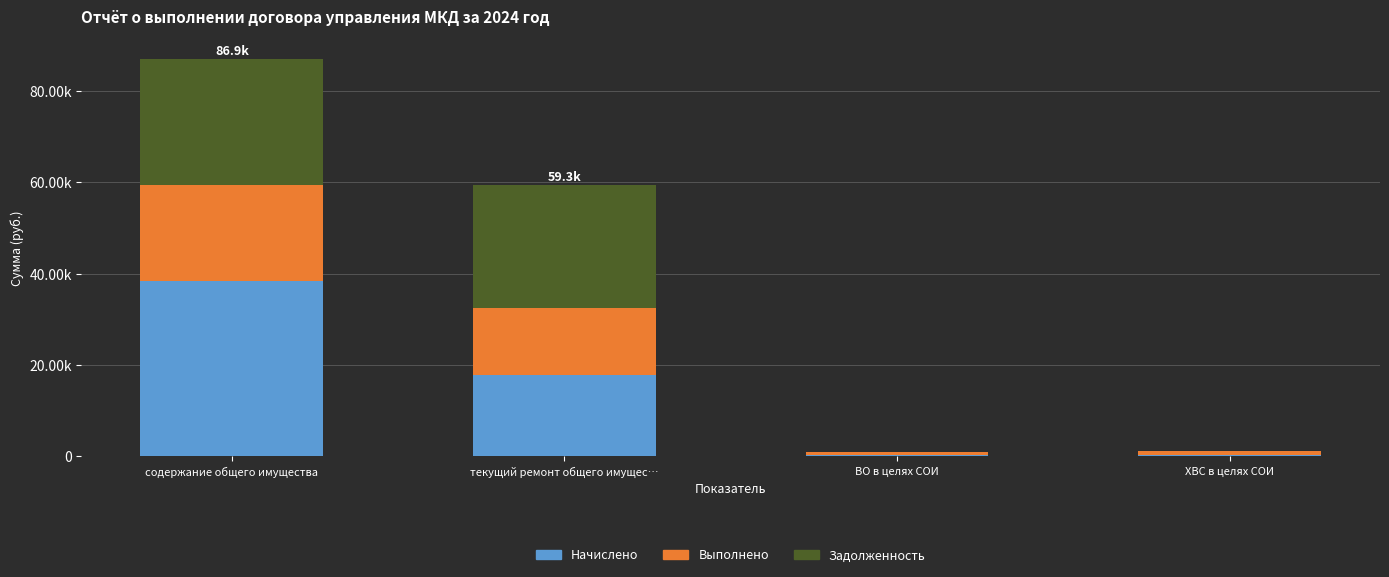

Are the bars horizontal?

No